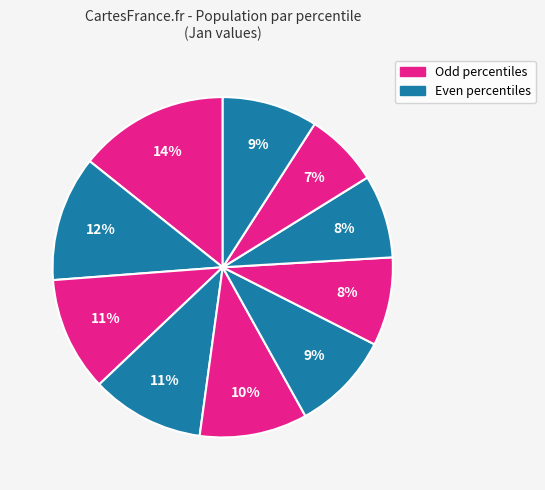

How many segments does this pie chart have?

10